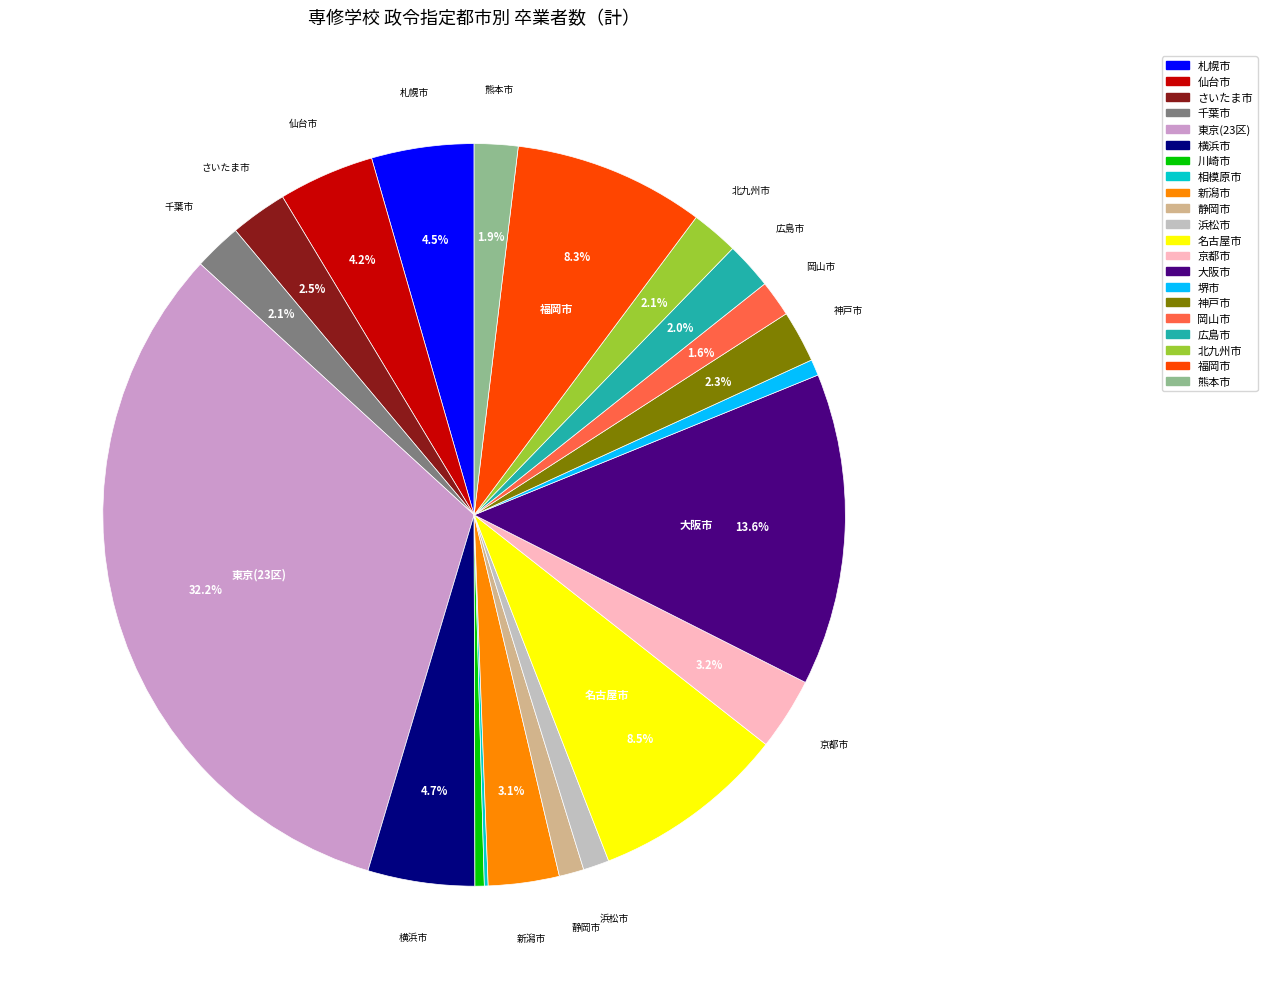

Is it true that 大阪市 is 14% of the pie?

True